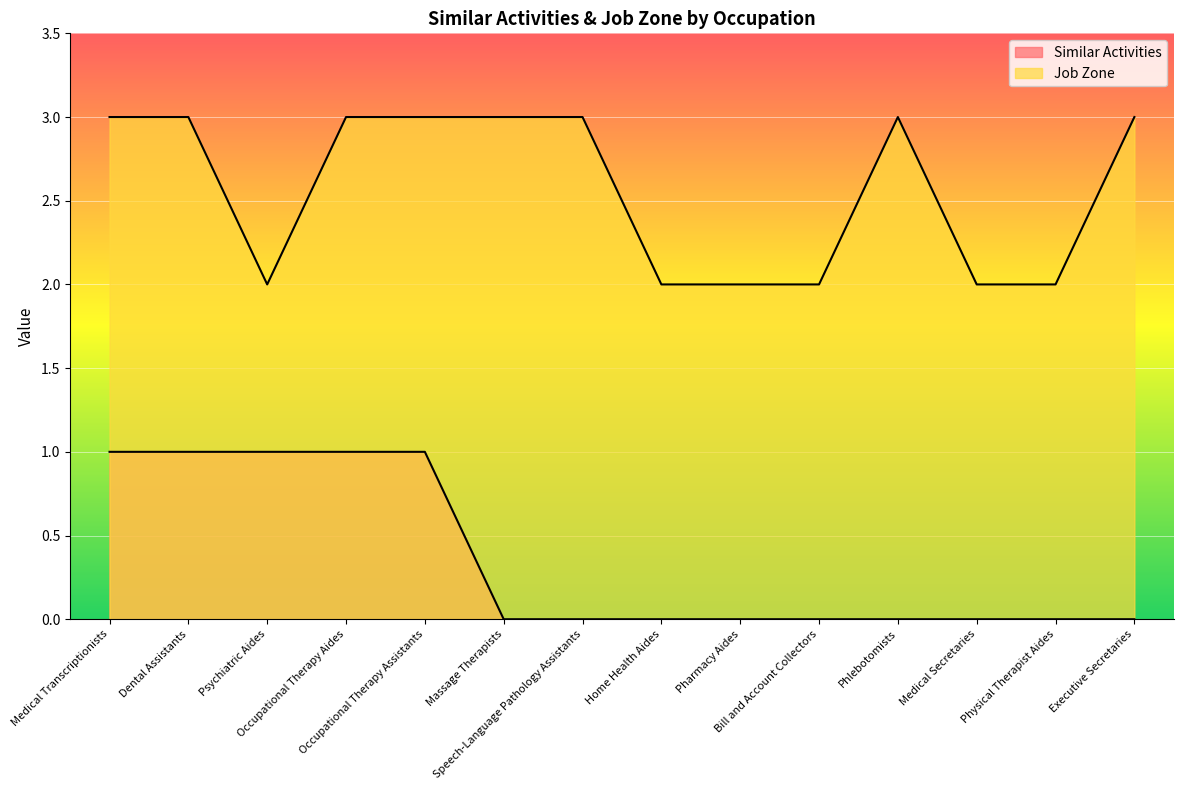

Reading left to right, transcribe all the data shown in this chart.

Similar Activities: 1	1	1	1	1	0	0	0	0	0	0	0	0	0
Job Zone: 3	3	2	3	3	3	3	2	2	2	3	2	2	3